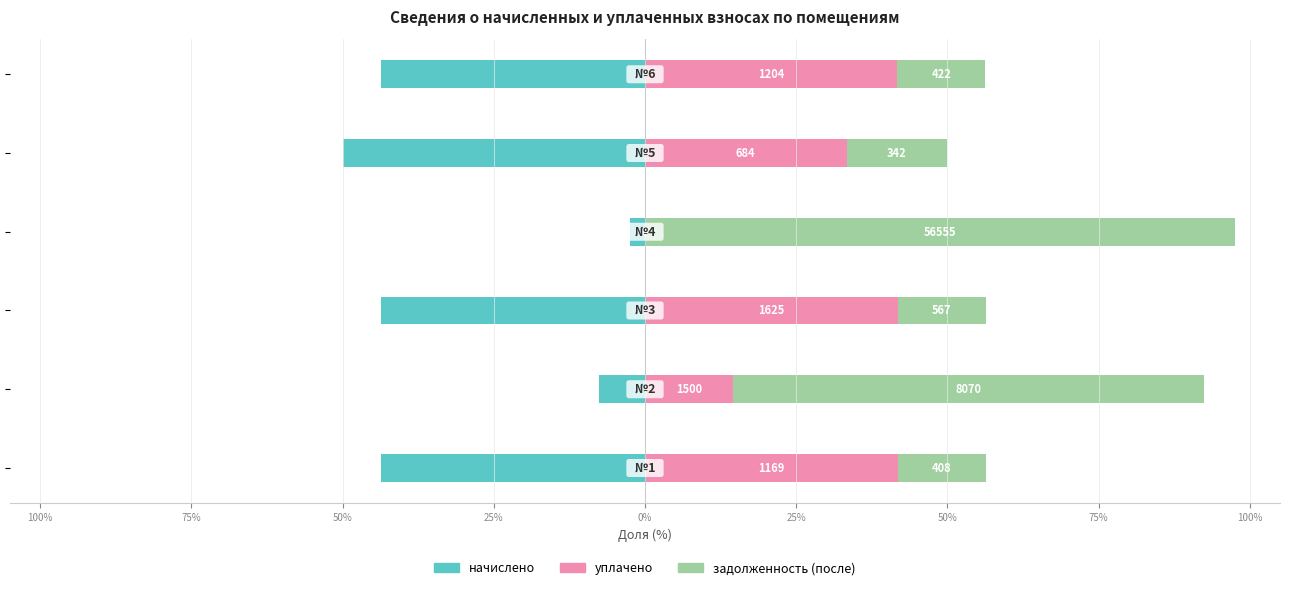

The value of уплачено at 50% is 41.8. True or false?

True